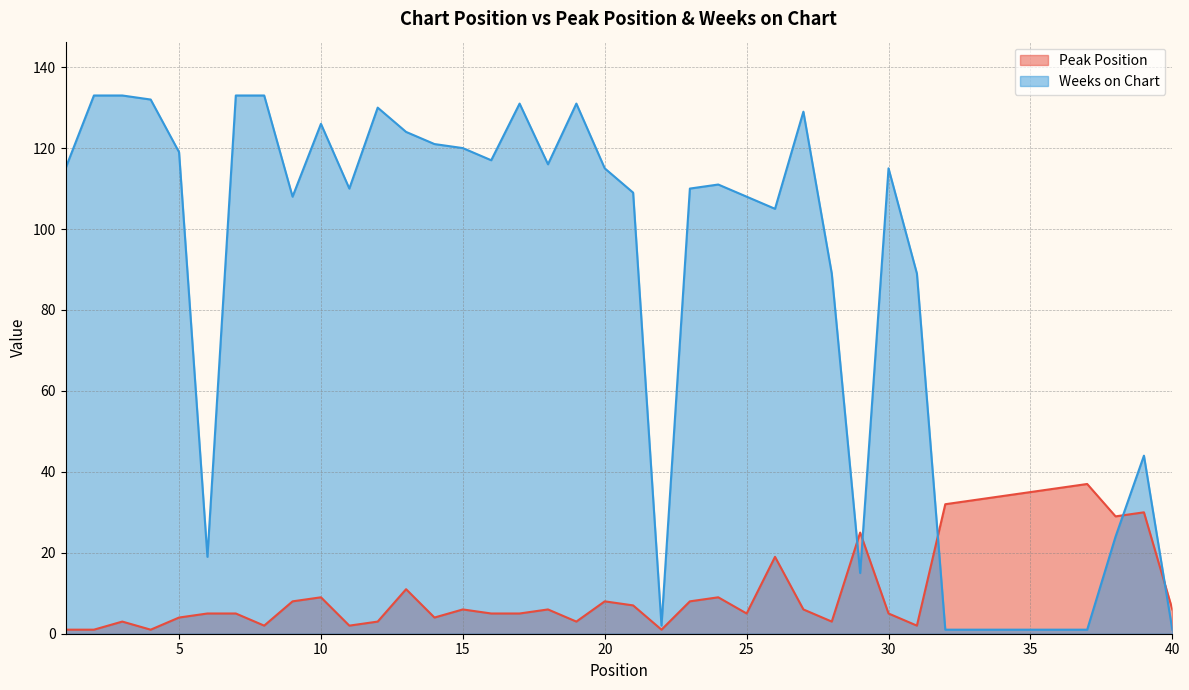

Which series changed the most between 11 and 40?

Weeks on Chart